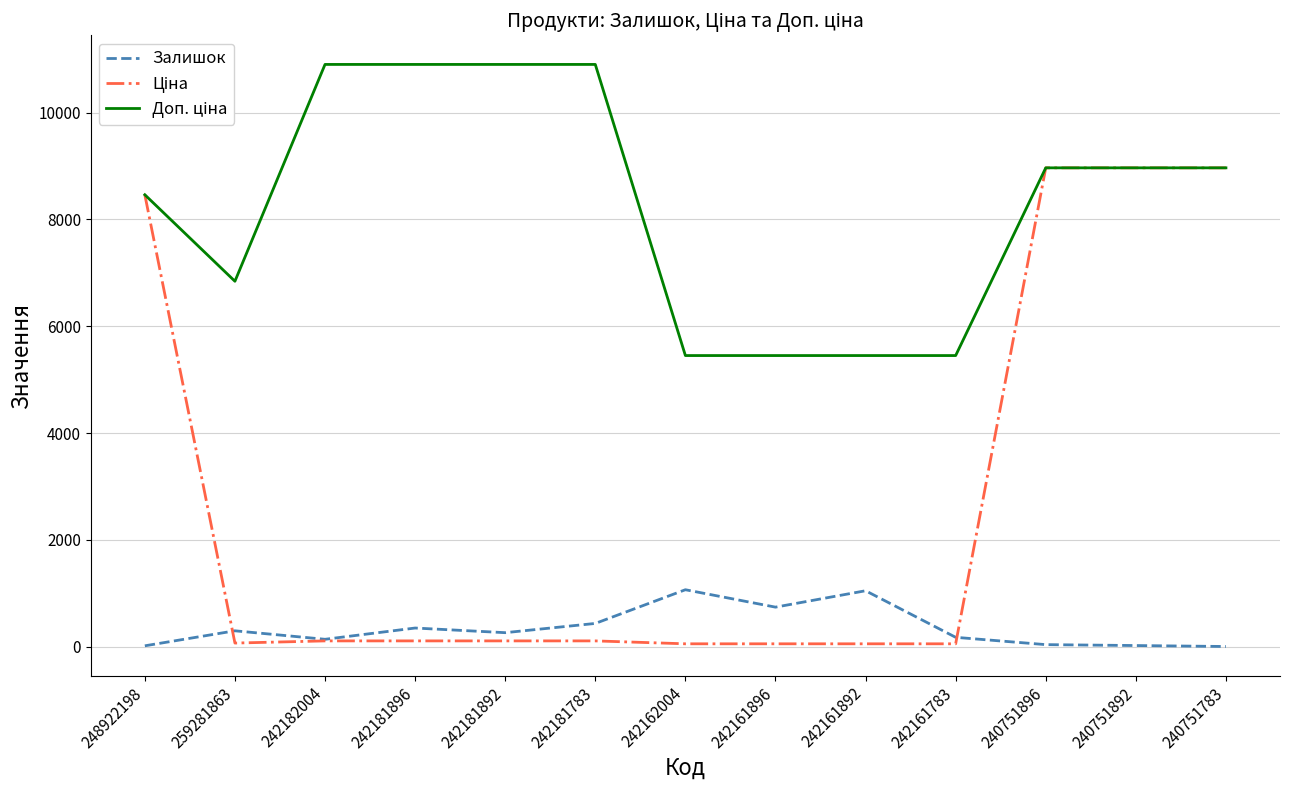

What position from the right is 242161896?

6